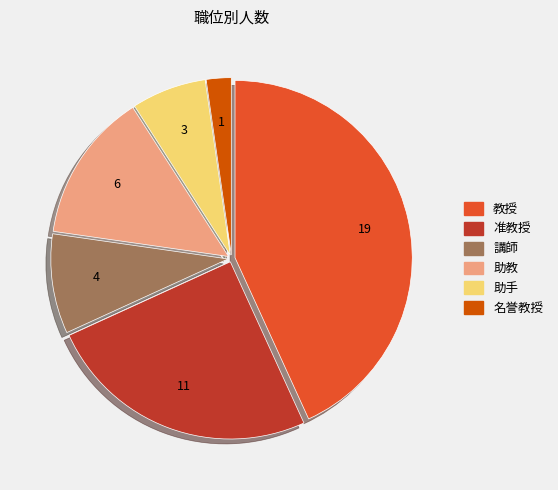

The 講師 slice represents 9% of the pie. True or false?

True